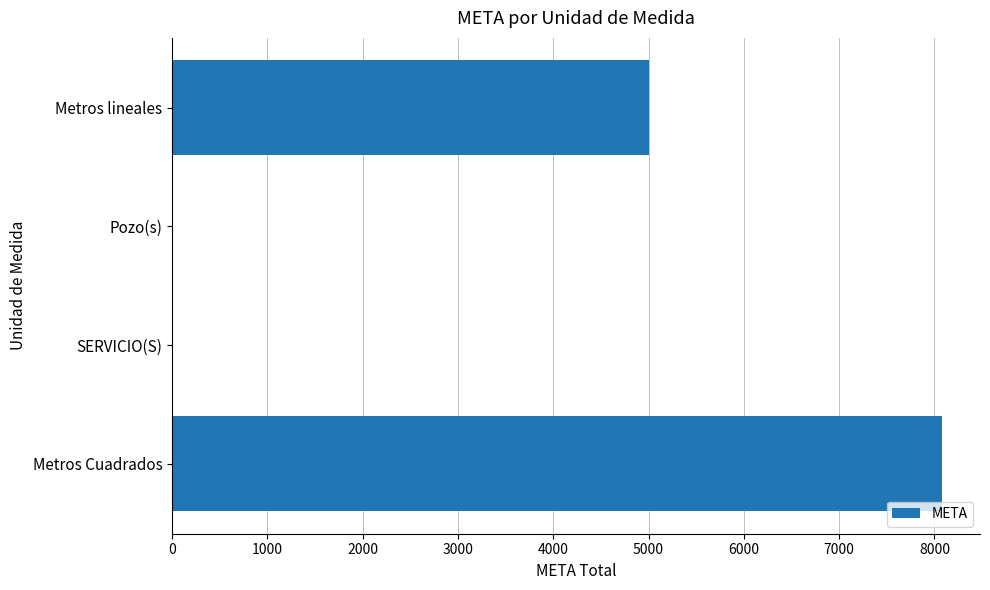

The chart shows a value of 8074 at Metros Cuadrados. True or false?

True